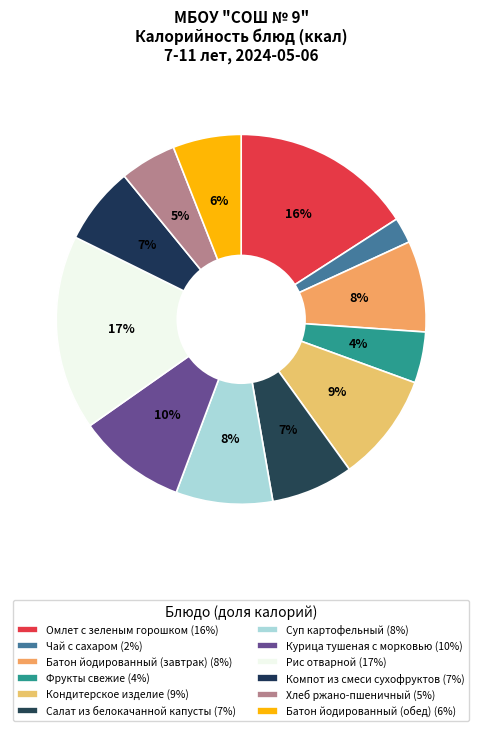

Is there a majority slice in this chart?

No